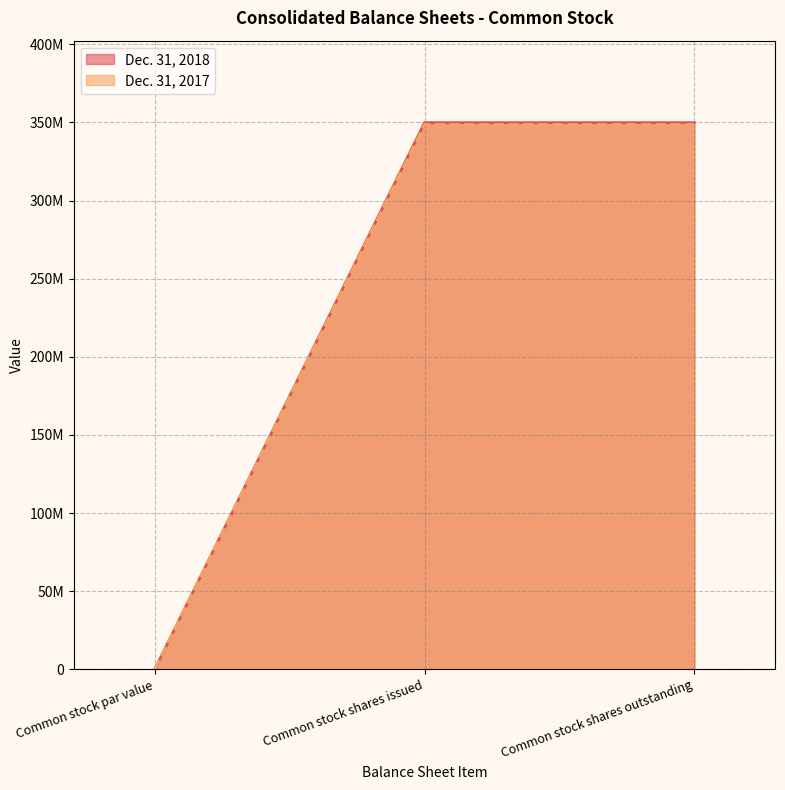

Reading left to right, extract all data points from this chart.

Dec. 31, 2018: Common stock par value=0	Common stock shares issued=349871102	Common stock shares outstanding=349871102
Dec. 31, 2017: Common stock par value=0	Common stock shares issued=348708567	Common stock shares outstanding=348708567